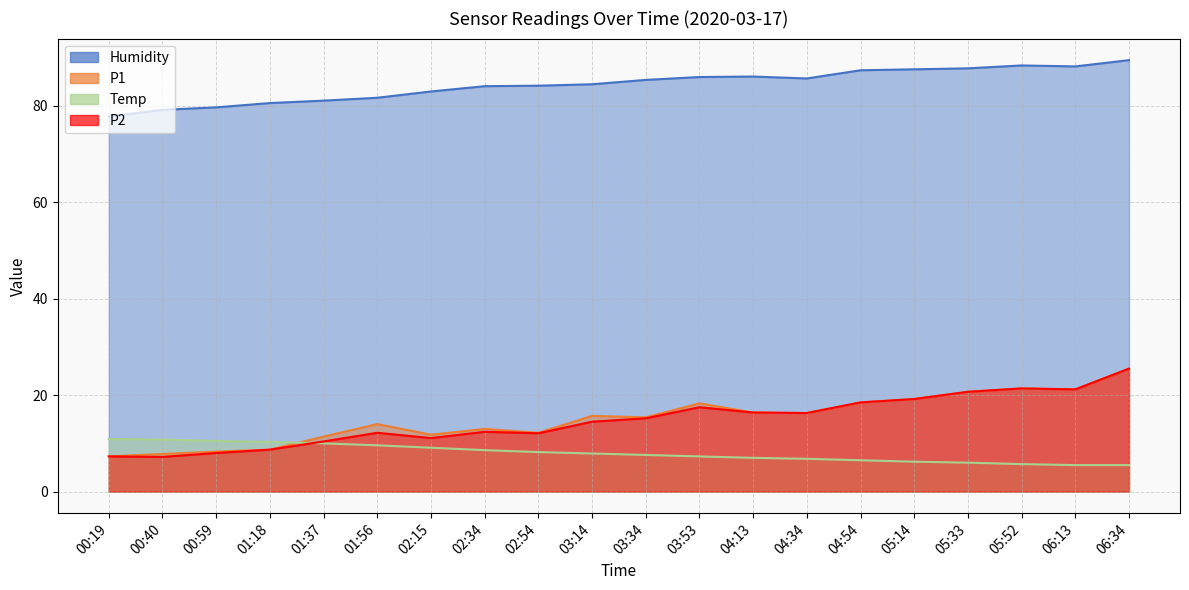

Which category has the highest value across all series?

06:34